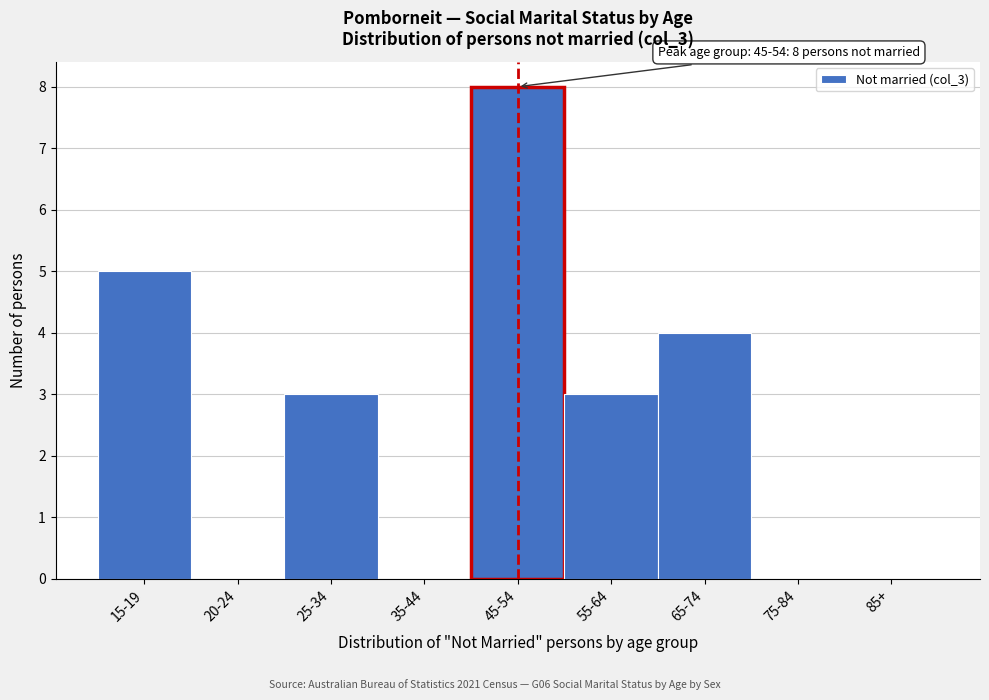

Reading right to left, what are all the values shown in this chart?

85+=0	75-84=0	65-74=4	55-64=3	45-54=8	35-44=0	25-34=3	20-24=0	15-19=5